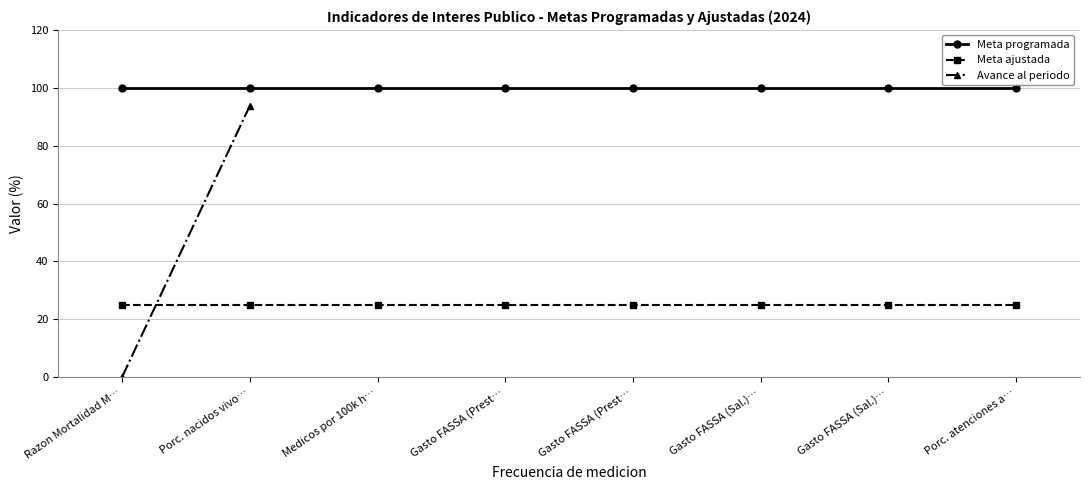

Is this an area chart (filled region under the line)?

No